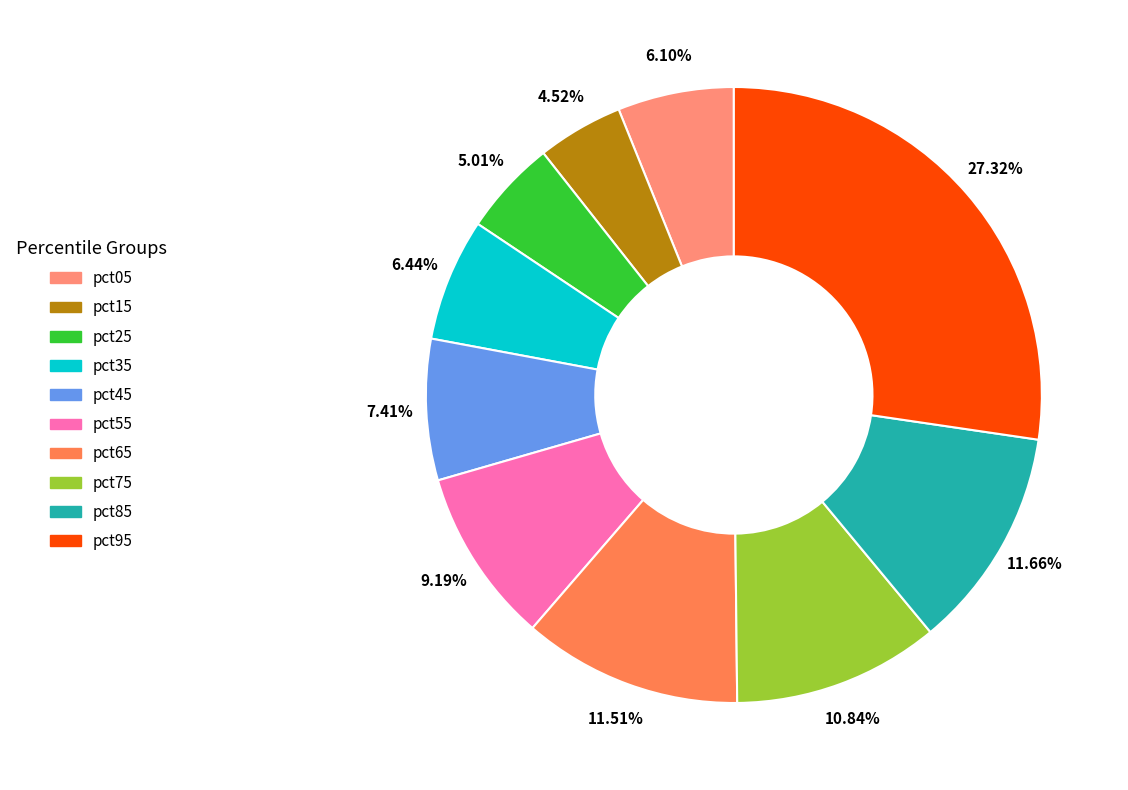

How many slices are in this pie chart?

10